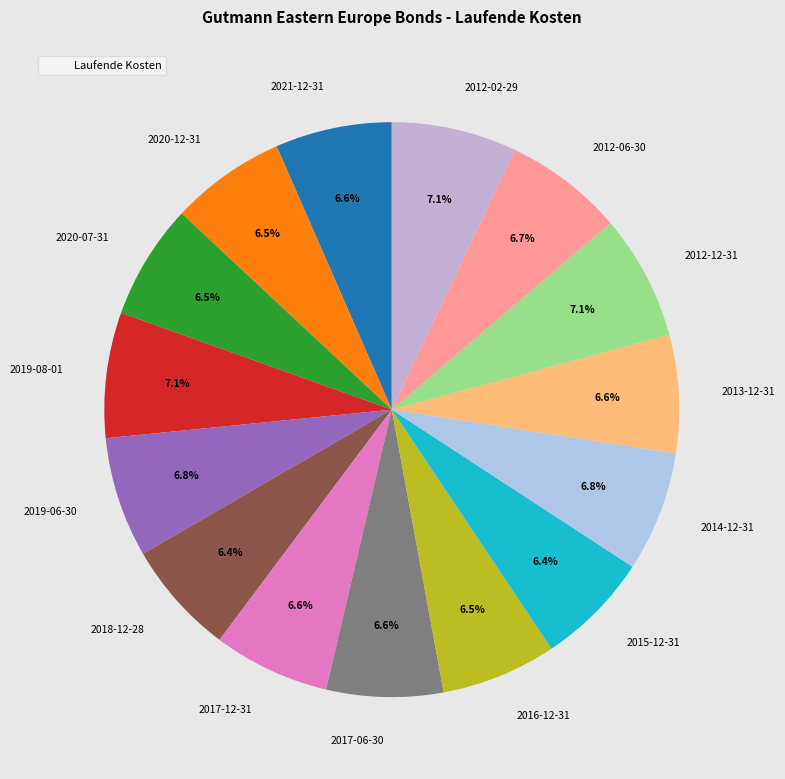

Approximately how many times larger is the value at 2018-12-28 compared to 2012-12-31?

0.9